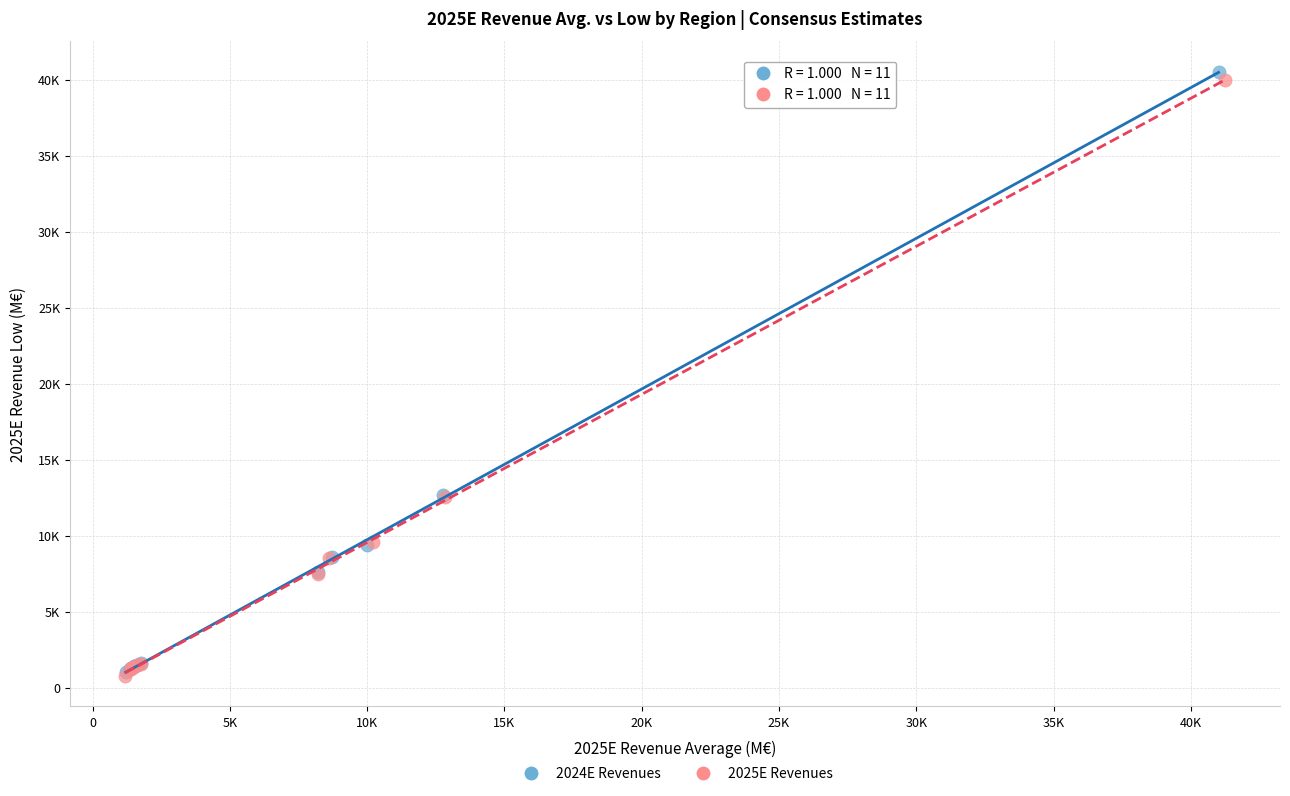

What are all the series names shown in the legend?

2024E Revenues, 2025E Revenues